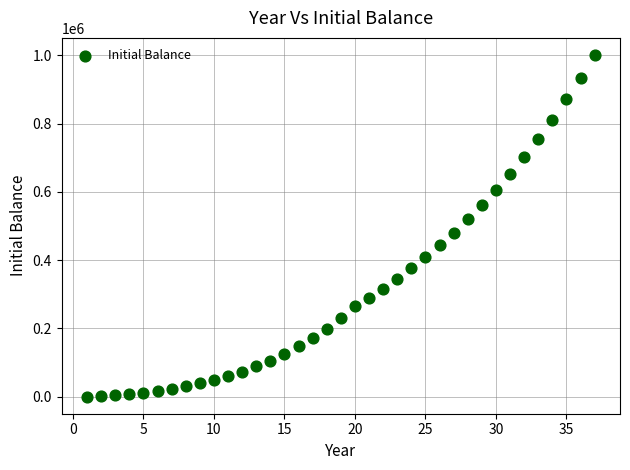

What is the range of Y values (max minus min)?

1000991.8